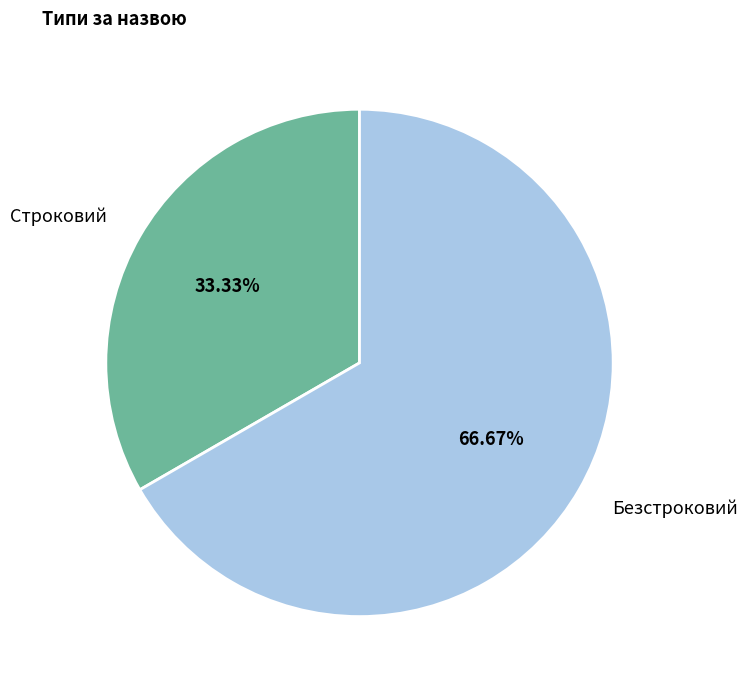

Which has a higher value, Безстроковий or Строковий?

Безстроковий